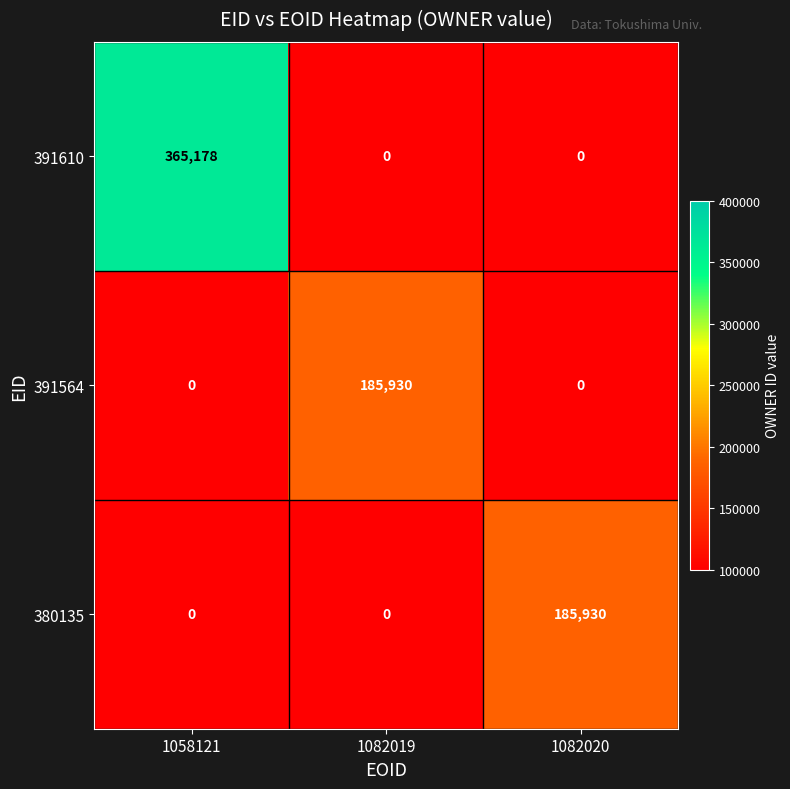

The value of 391564 at 1082020 is 0. True or false?

True